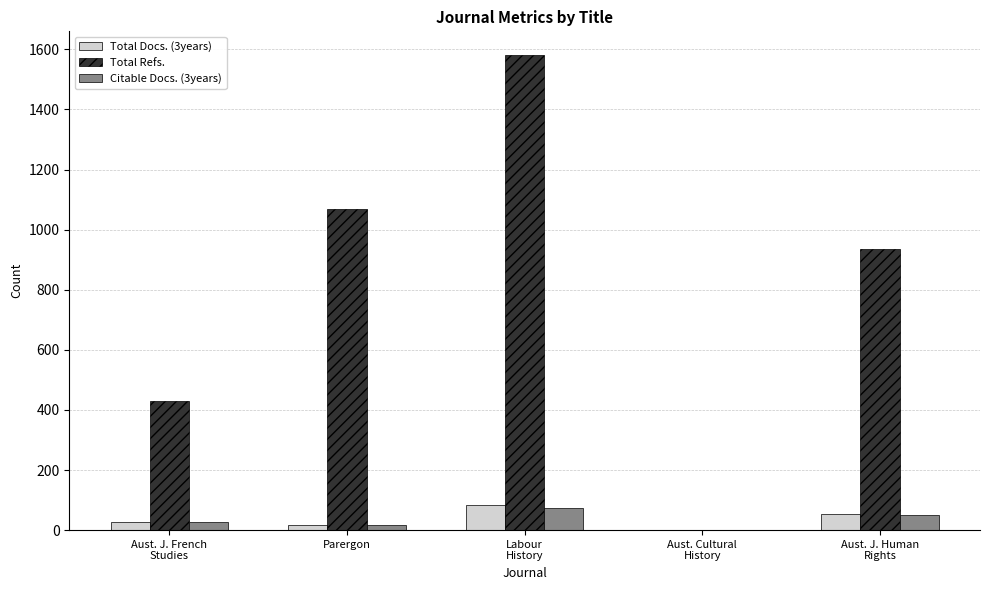

Which series has the largest total across all categories?

Total Refs.